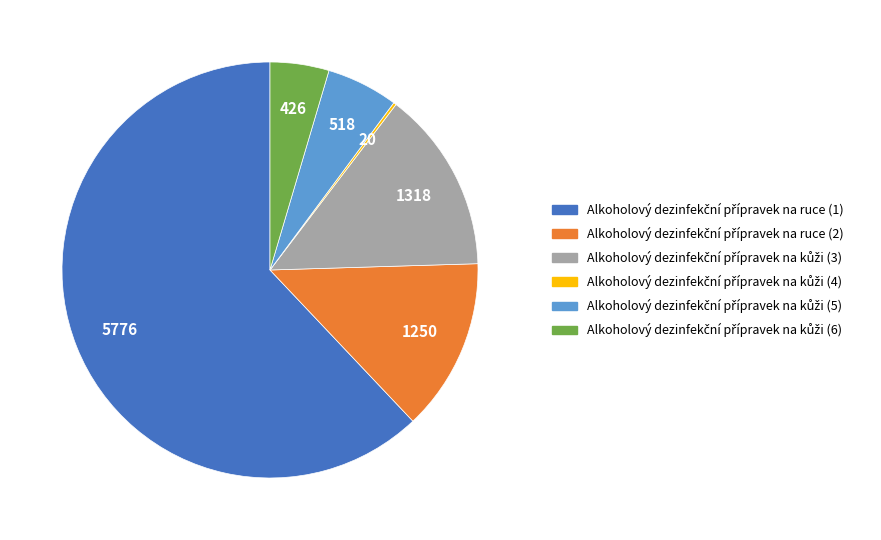

Is there a majority slice in this chart?

Yes